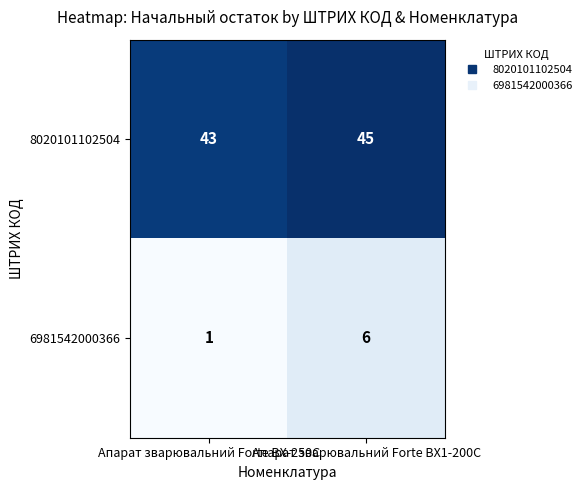

List the series in order of their peak value, lowest first.

6981542000366, 8020101102504